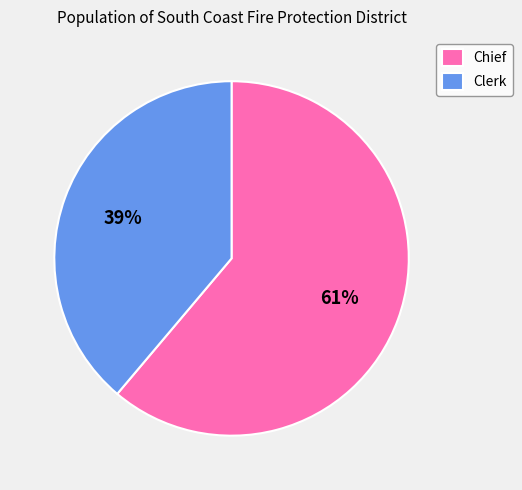

The Clerk slice represents 39% of the pie. True or false?

True